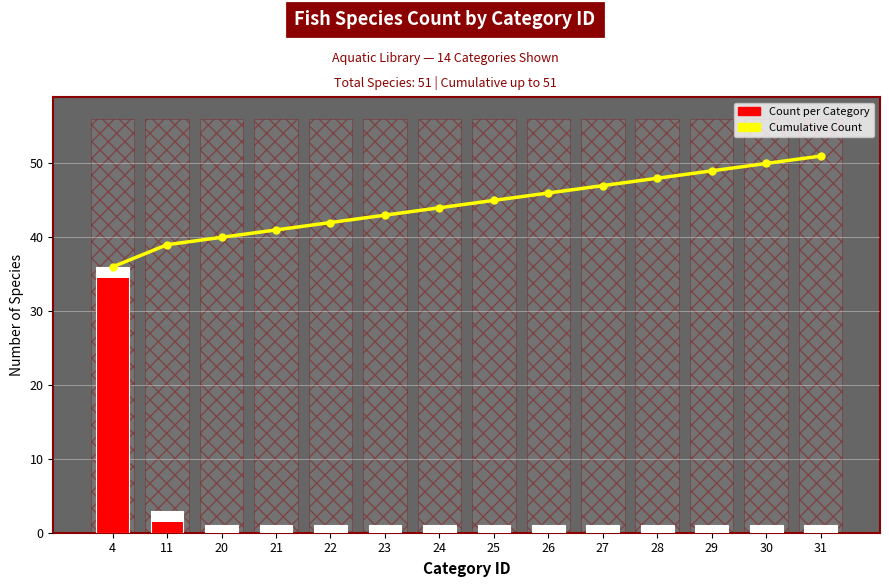

How many values in the Count per Category series exceed 1?

2